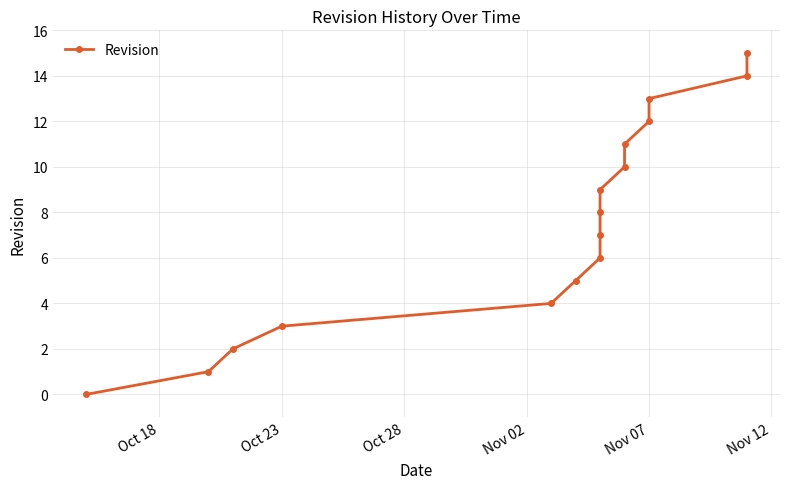

How many positive values are there?

15